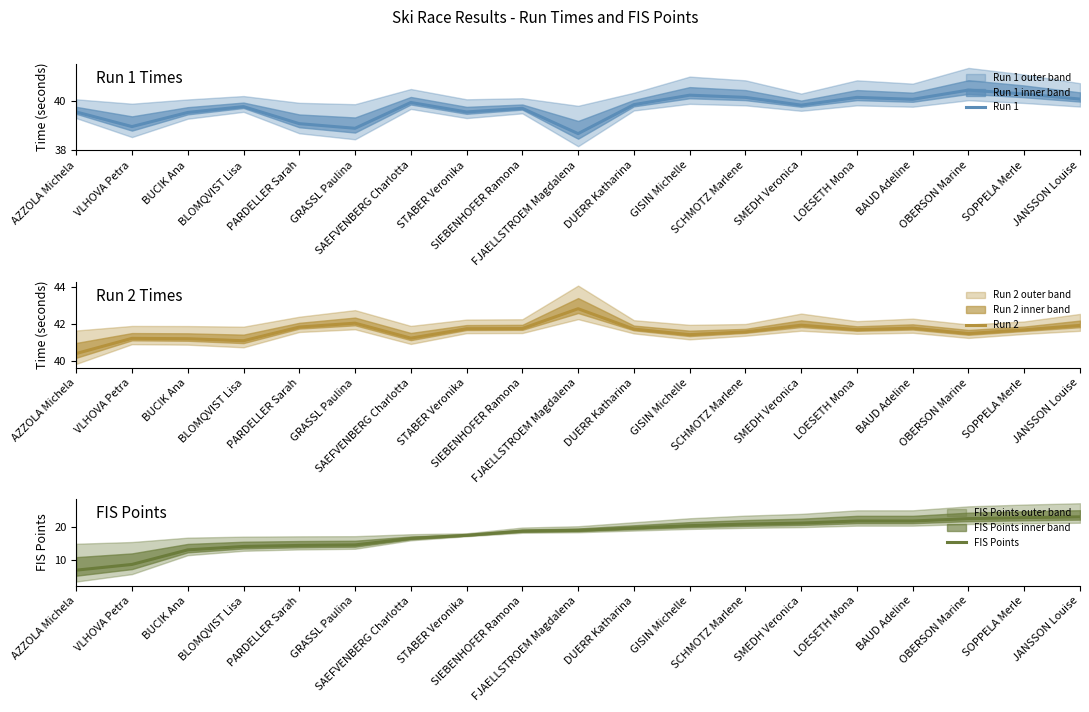

What is the sum of the FIS Points values at SIEBENHOFER Ramona and STABER Veronika?

36.2